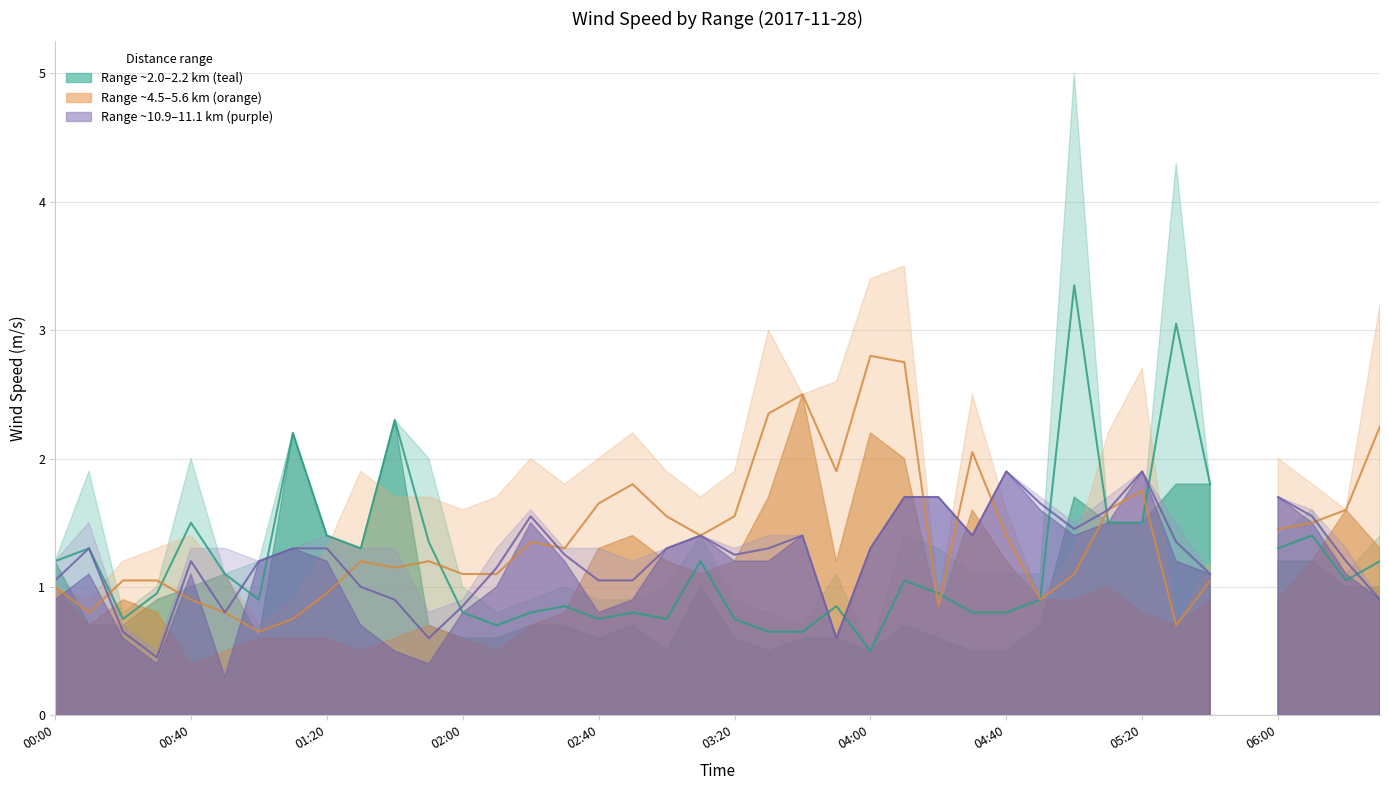

Count the number of data series in this chart.

3